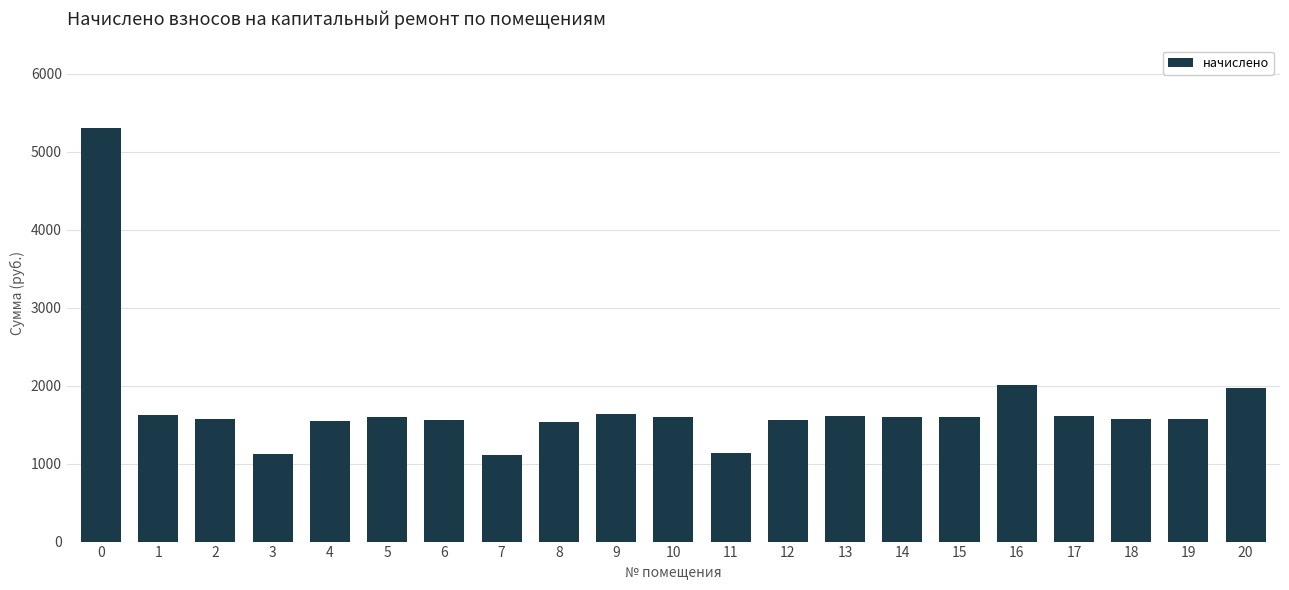

What is the difference between the maximum and minimum values?

4195.8